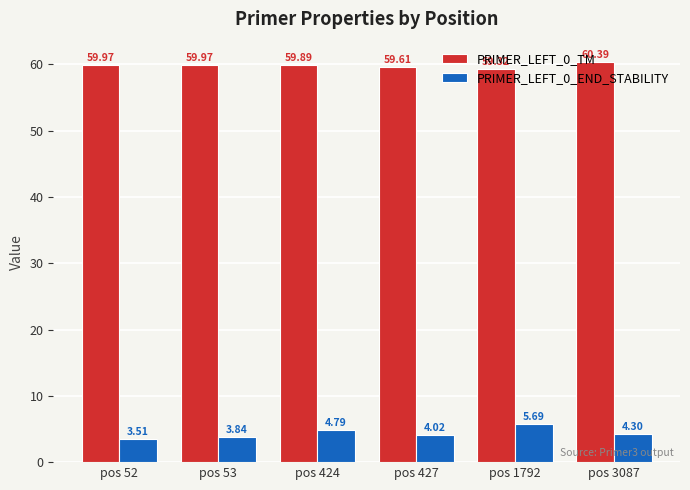

What is the value of the PRIMER_LEFT_0_TM bar at the 6th from the left?

60.4